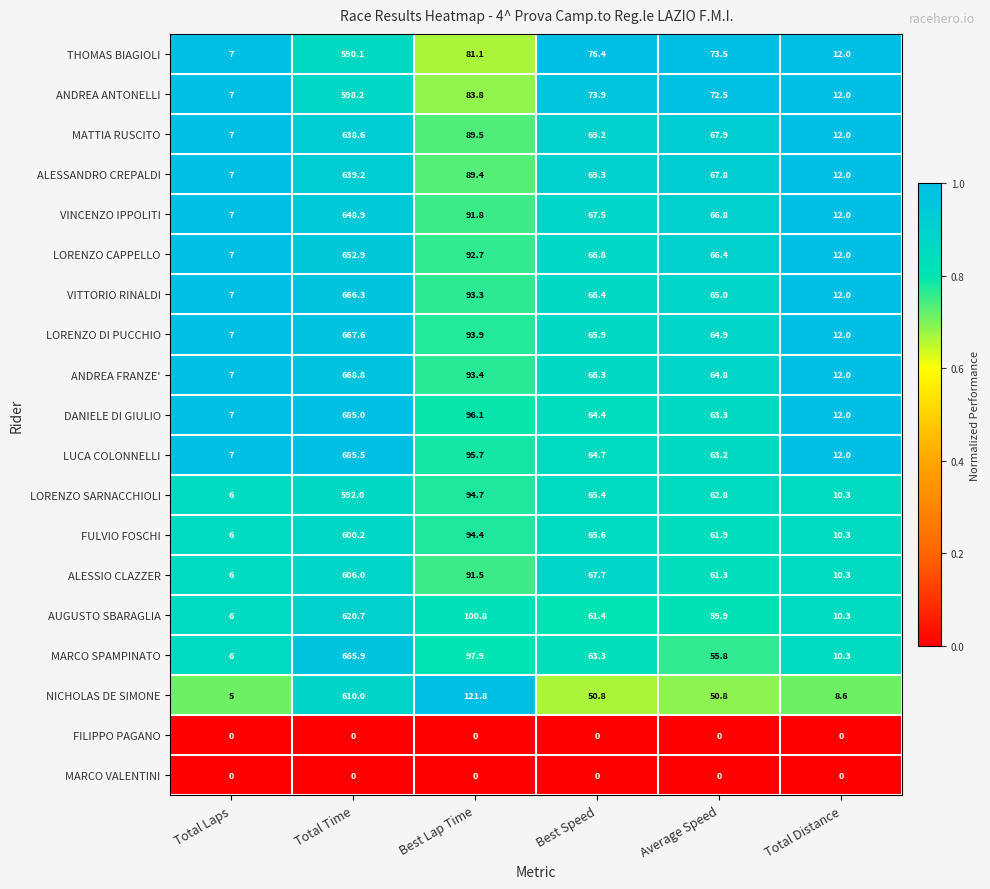

What is the approximate value of MARCO SPAMPINATO at Total Time?

665.9